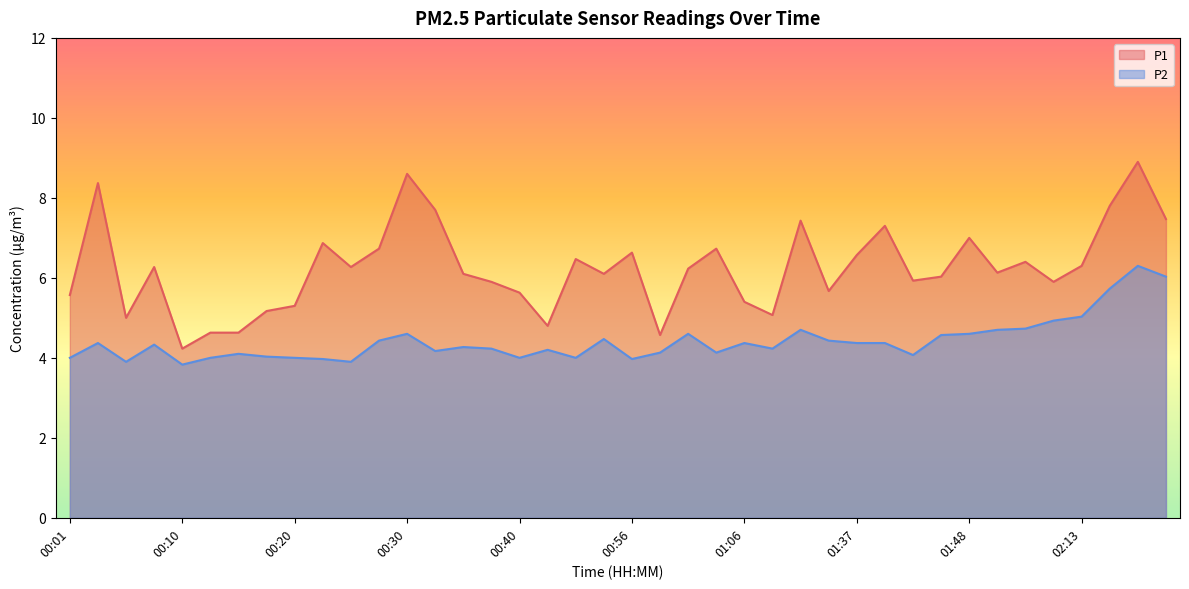

True or false: P2 and P1 cross at least once.

False